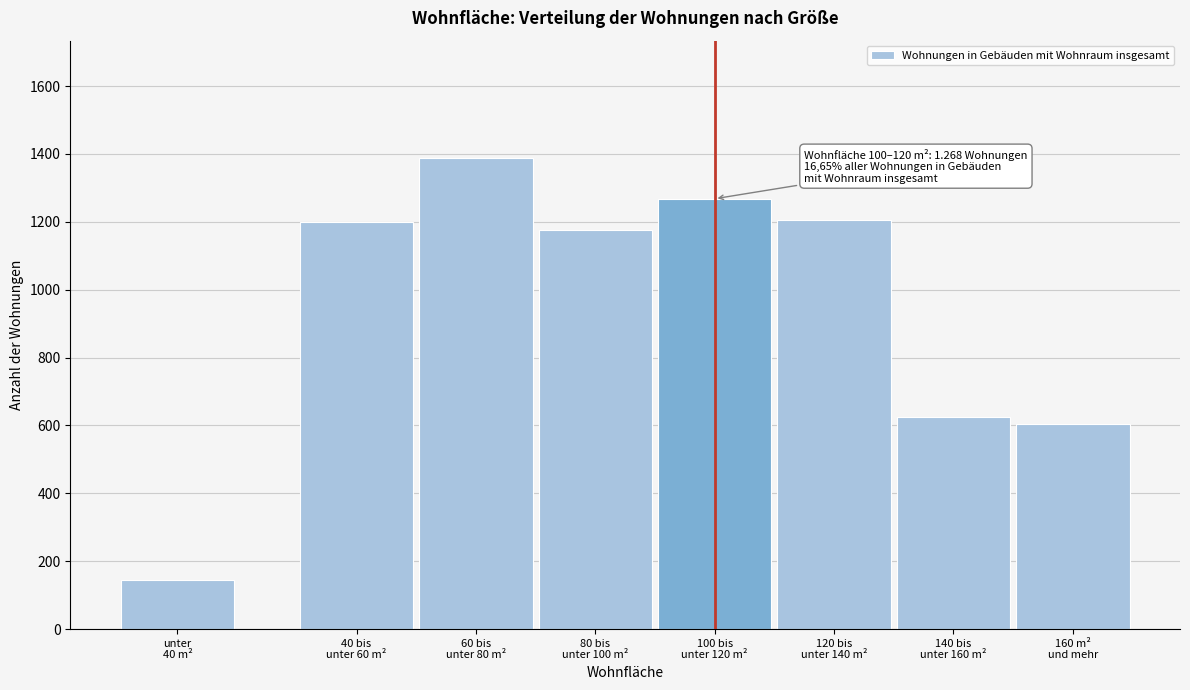

What is the value of the 1st bar from the left?

146